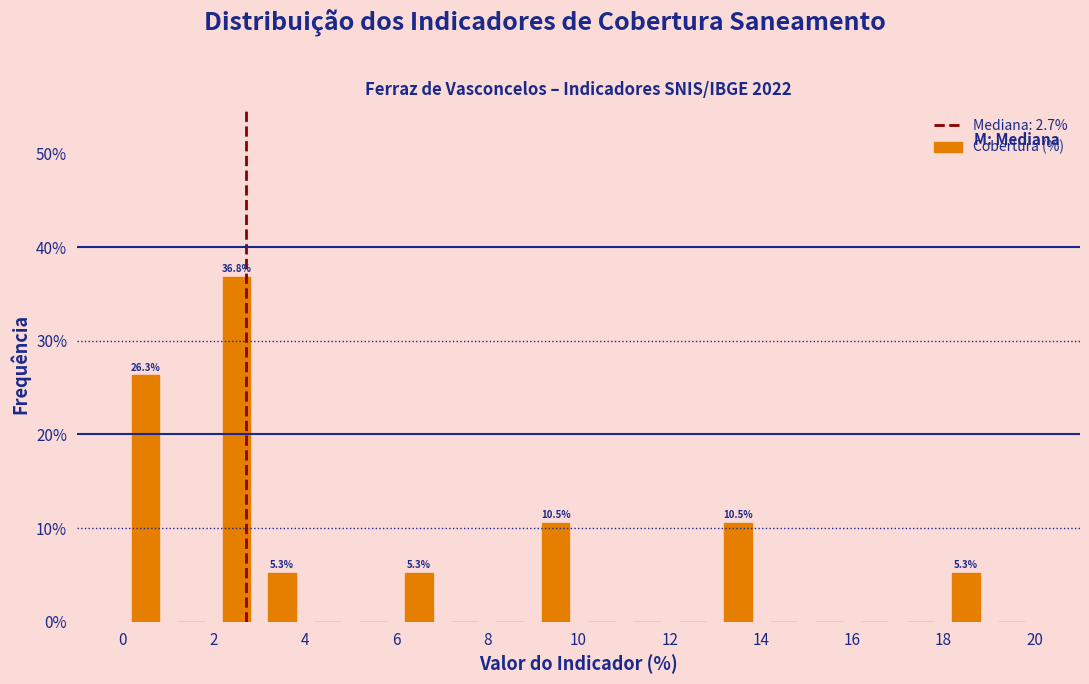

Over which range of the x-axis is the bar tallest?

2 to 3